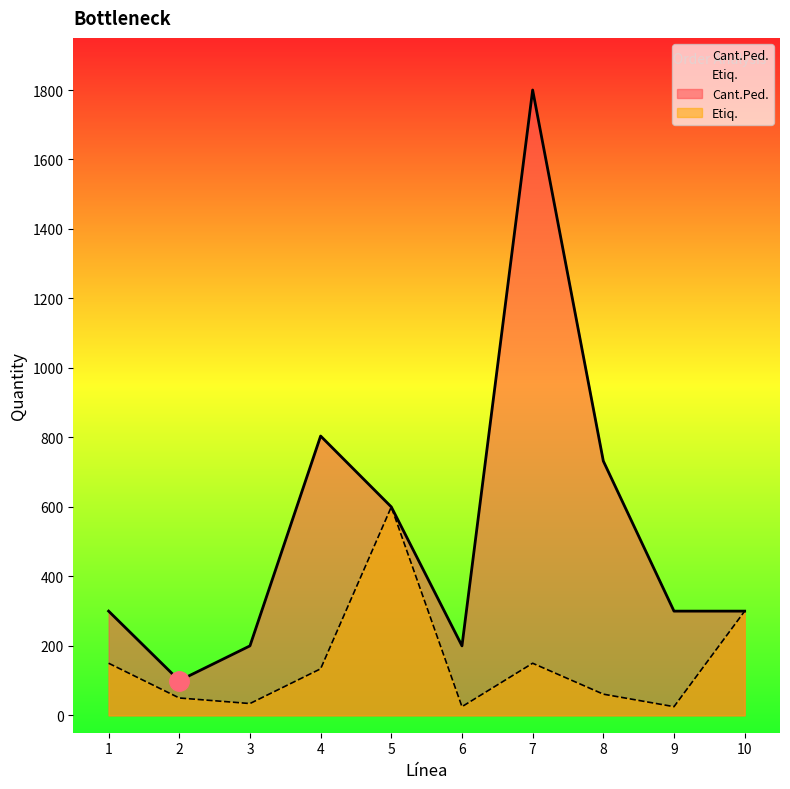

Reading left to right, what are all the values shown in this chart?

Cant.Ped.: 1=300	2=100	3=200	4=804	5=600	6=200	7=1800	8=732	9=300	10=300
Etiq.: 1=150	2=50	3=34	4=134	5=600	6=25	7=150	8=61	9=25	10=300